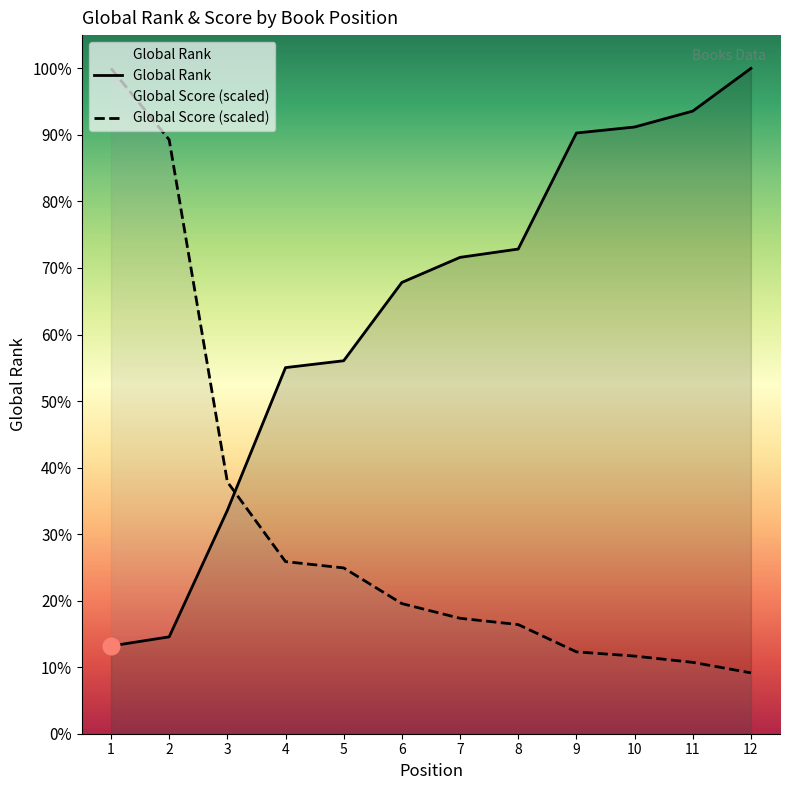

At which label is Global Score closest to 5022?

3